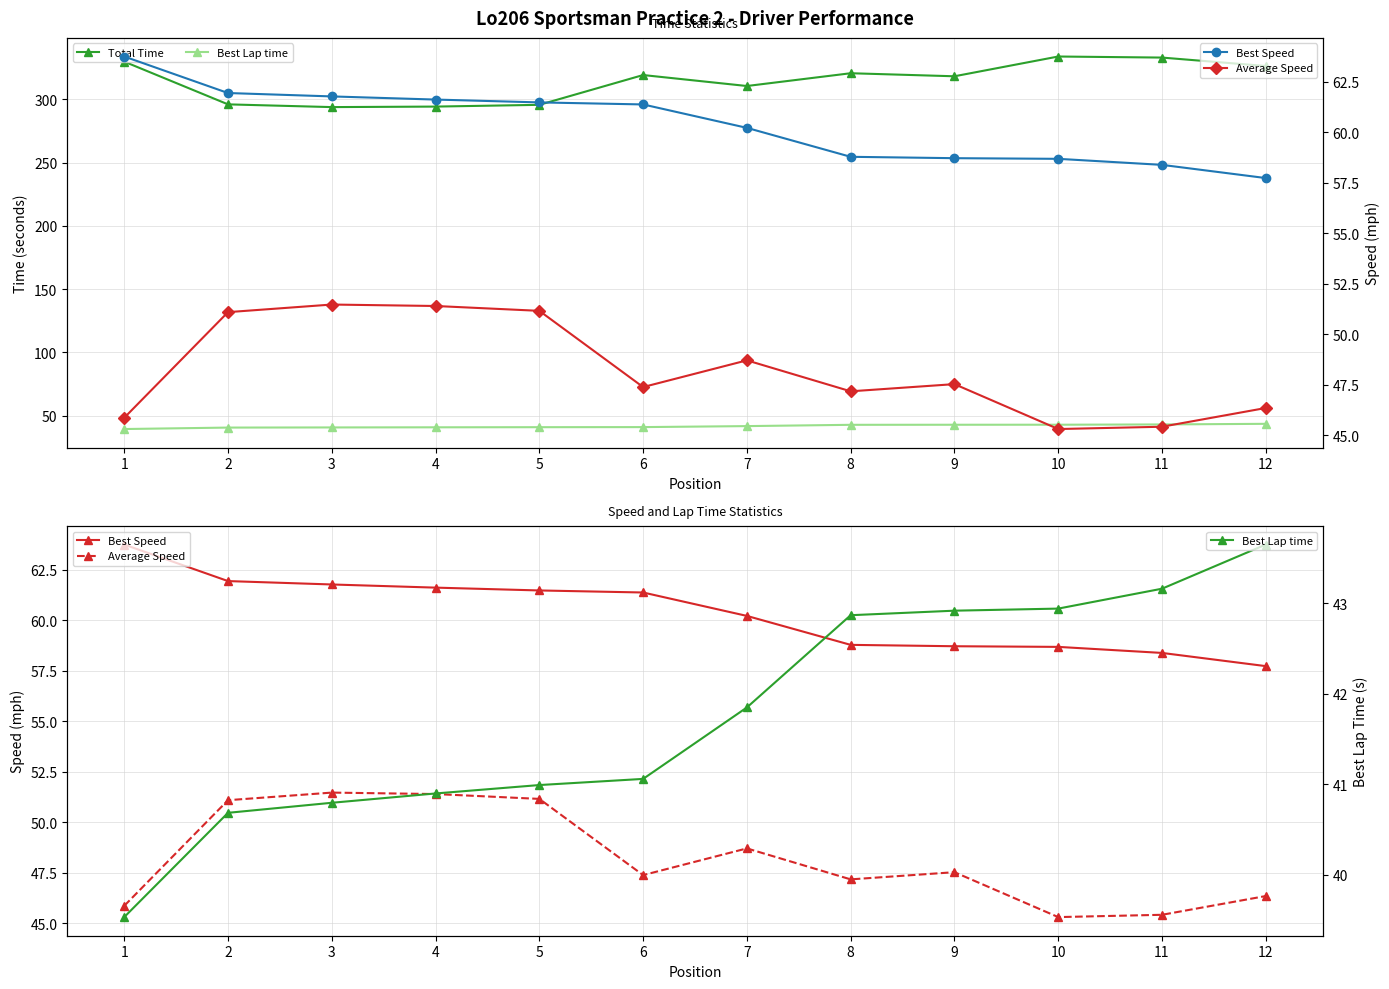

Count the number of categories in the chart.

12